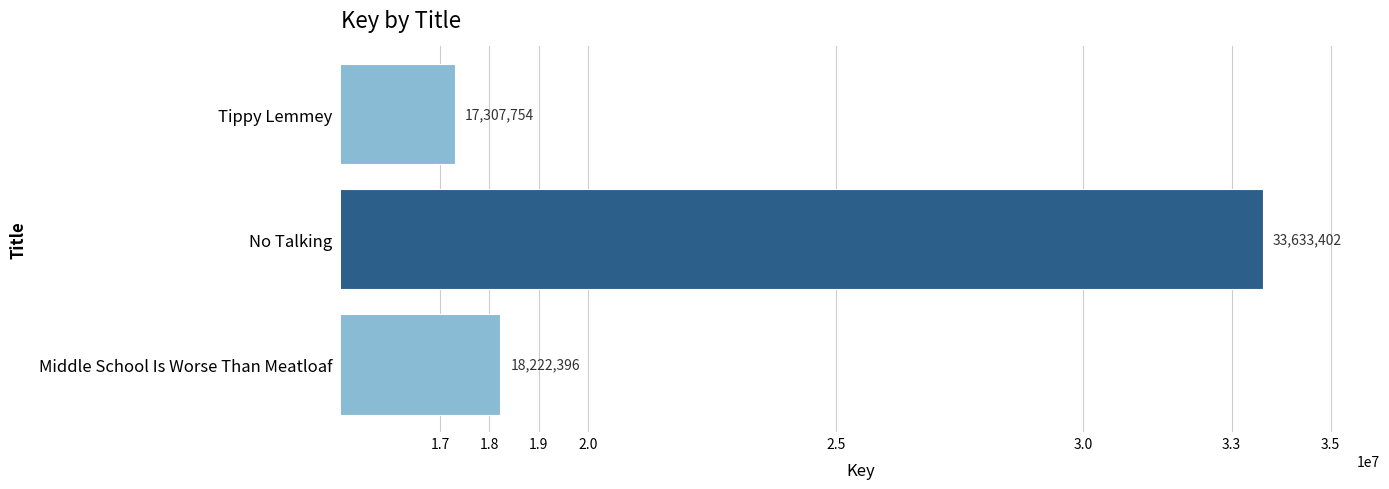

What is the sum of all values?

69163552